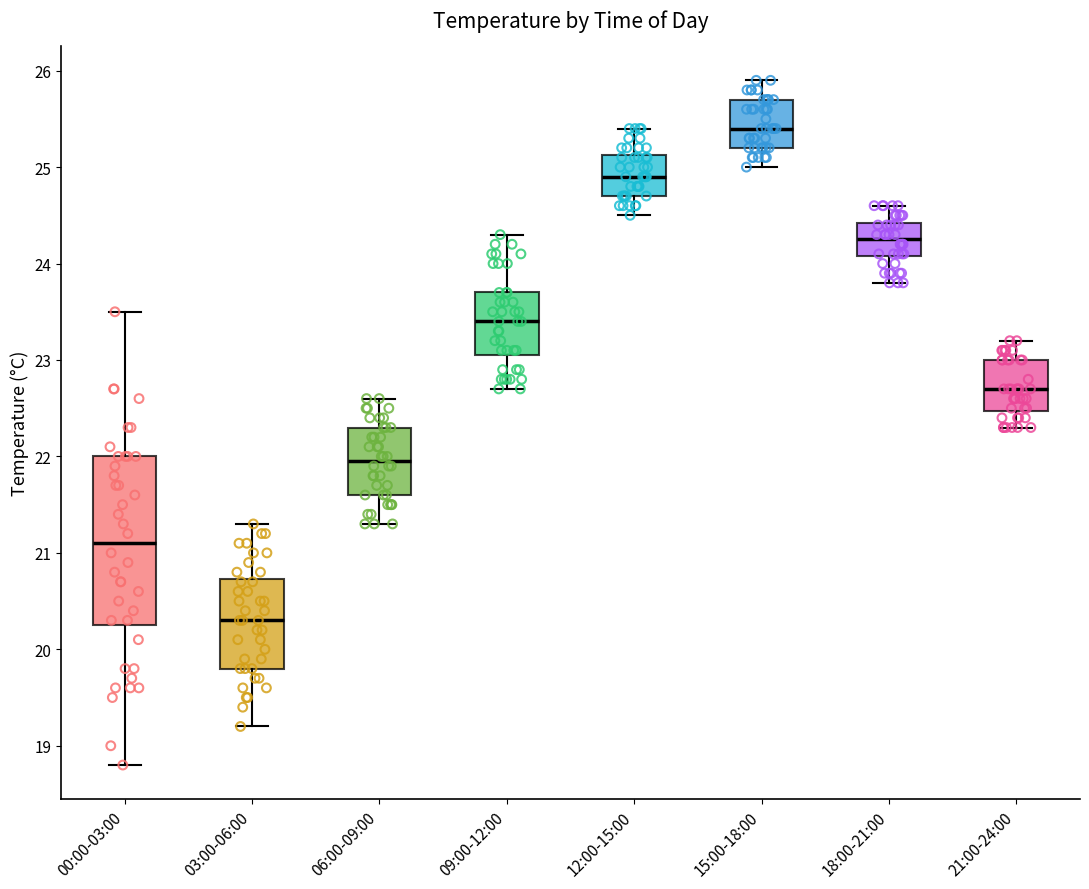

Comparing the boxes themselves (not the whiskers), which one is the tallest?

00:00-03:00